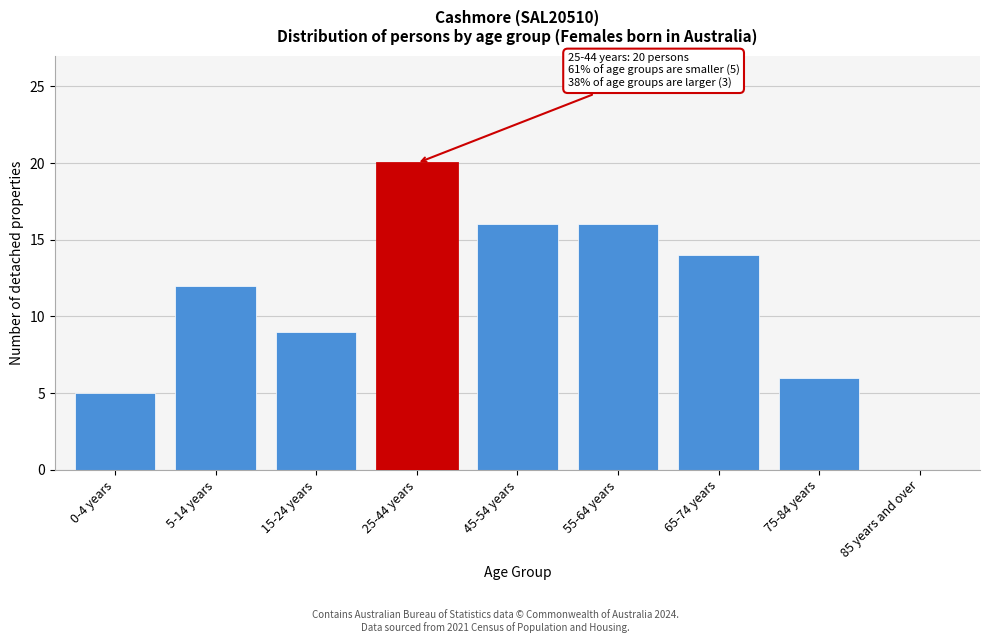

Reading left to right, what are all the values shown in this chart?

0-4 years=5	5-14 years=12	15-24 years=9	25-44 years=20	45-54 years=16	55-64 years=16	65-74 years=14	75-84 years=6	85 years and over=0